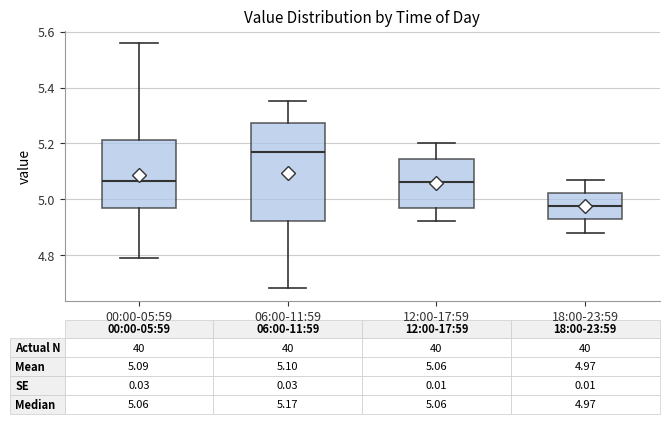

Which box is the tallest, from its lower edge to its upper edge?

06:00-11:59